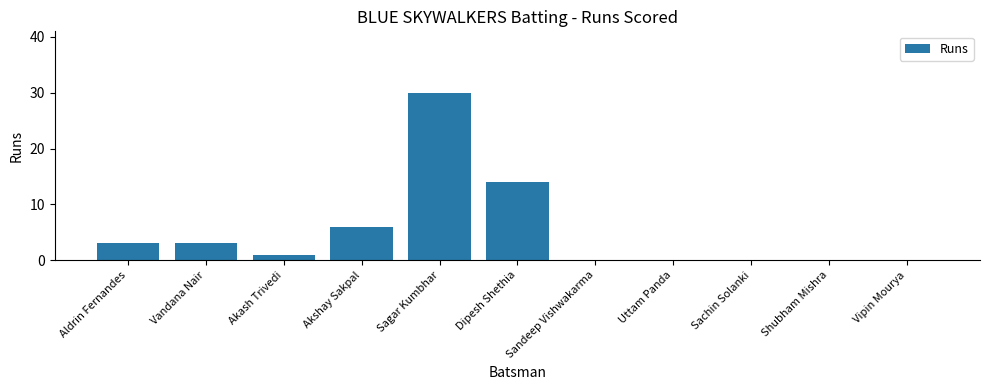

What is the sum of all values?

57